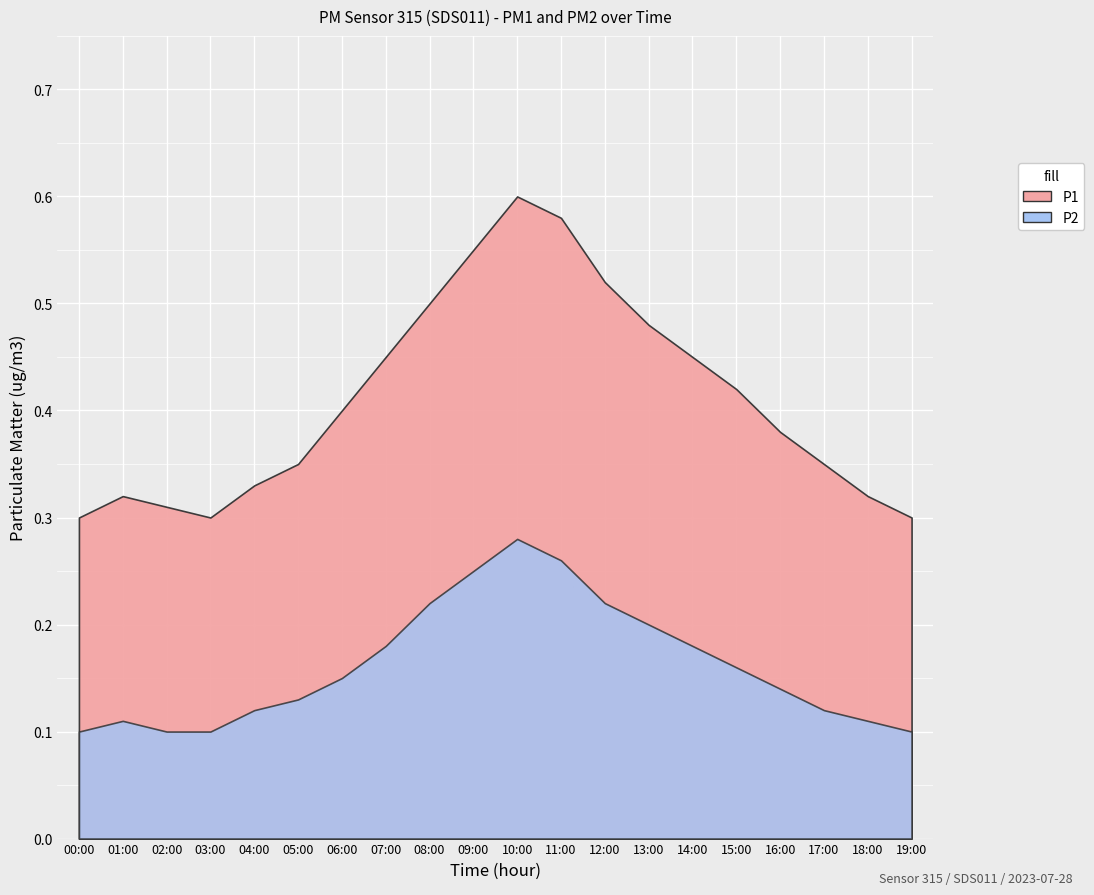

At which category is the sum across all series the highest?

10:00